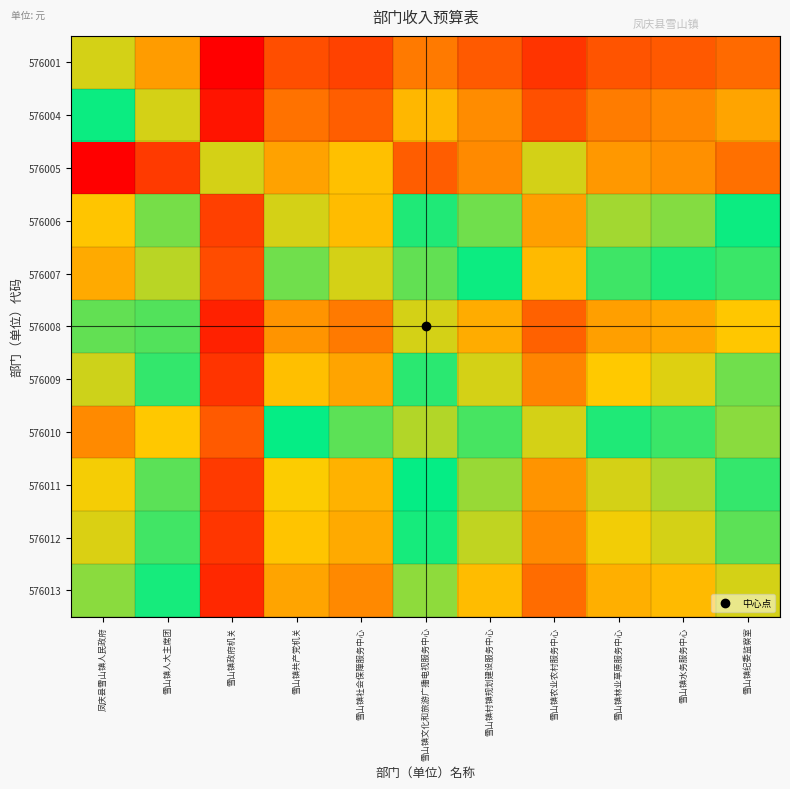

What is the difference between the highest and lowest values at 雪山镇人大主席团?

1.8